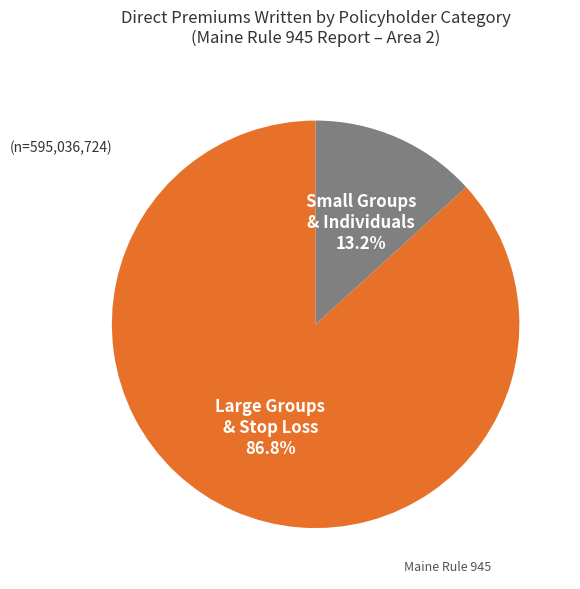

Is the sum of Small Groups & Individuals and Large Groups & Stop Loss greater than half?

Yes